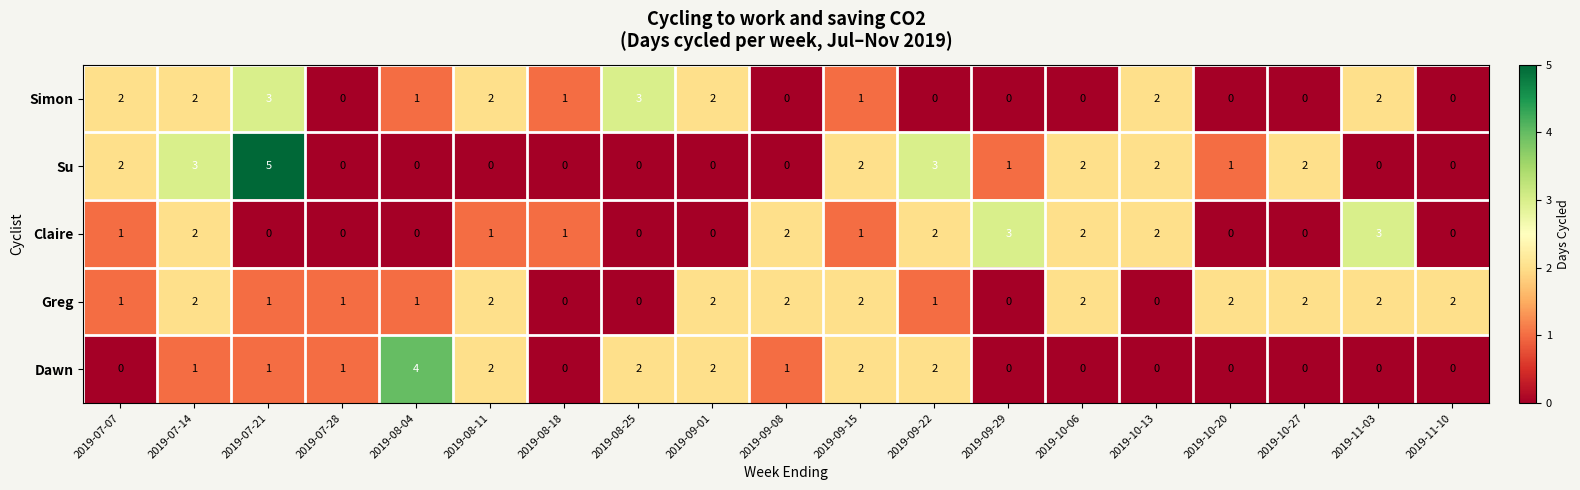

At which category does the chart reach its peak across all series?

2019-07-21